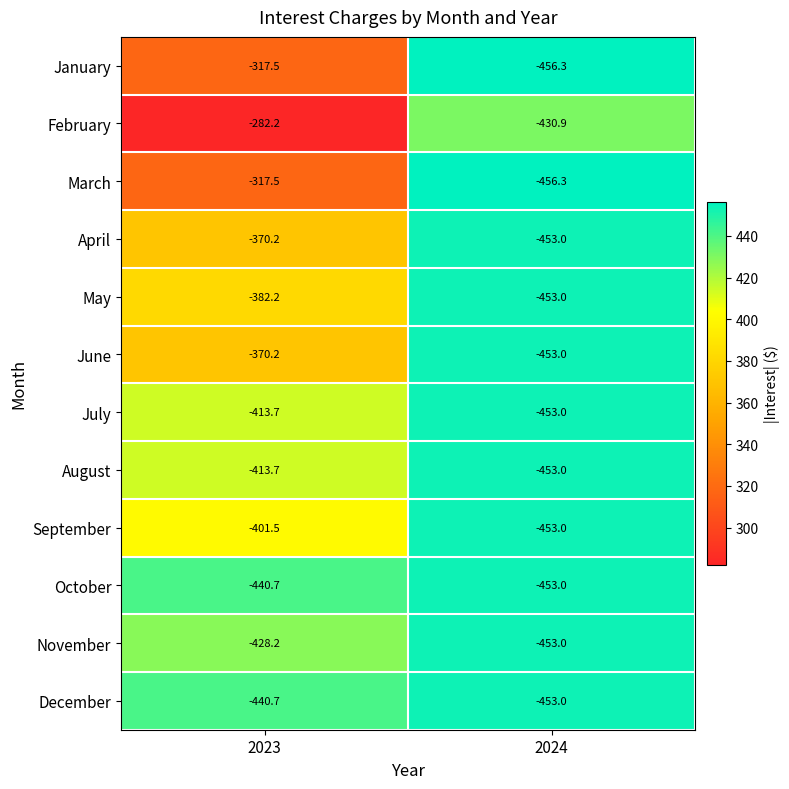

Read the March value at 2024.

-456.3